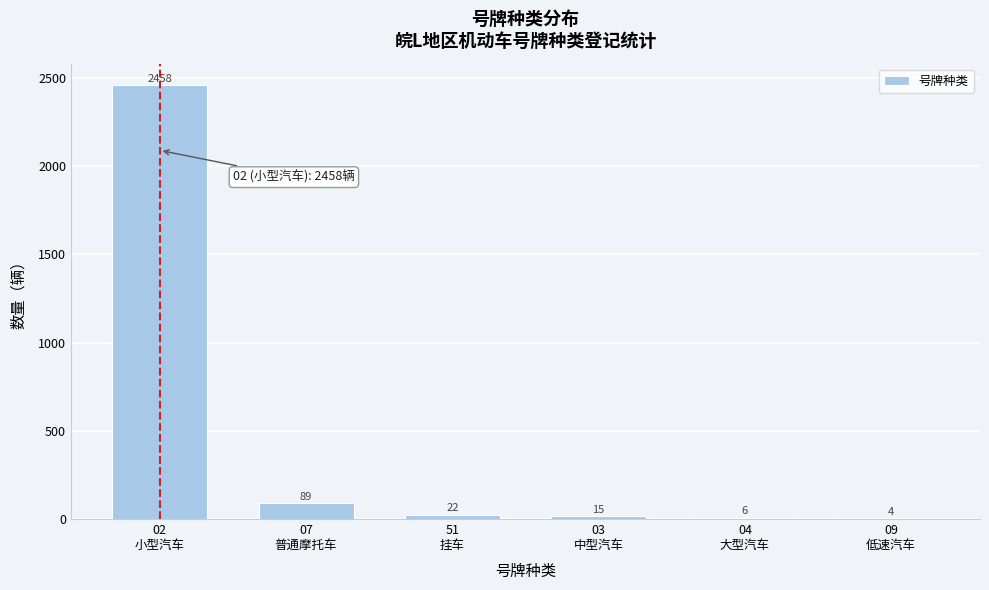

What is the maximum value shown in the chart?

2458